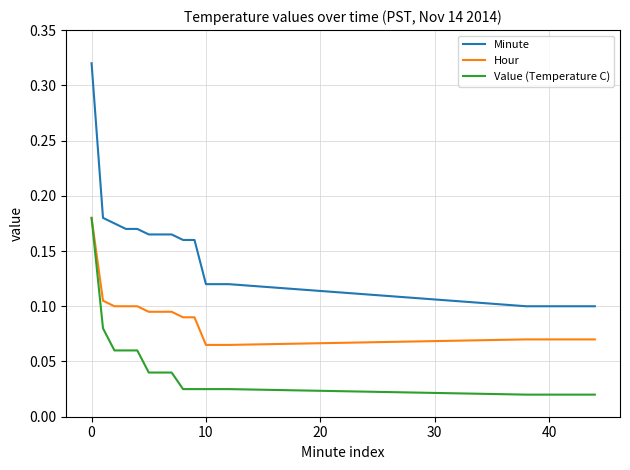

True or false: Minute and Value (Temperature C) intersect in this chart.

False